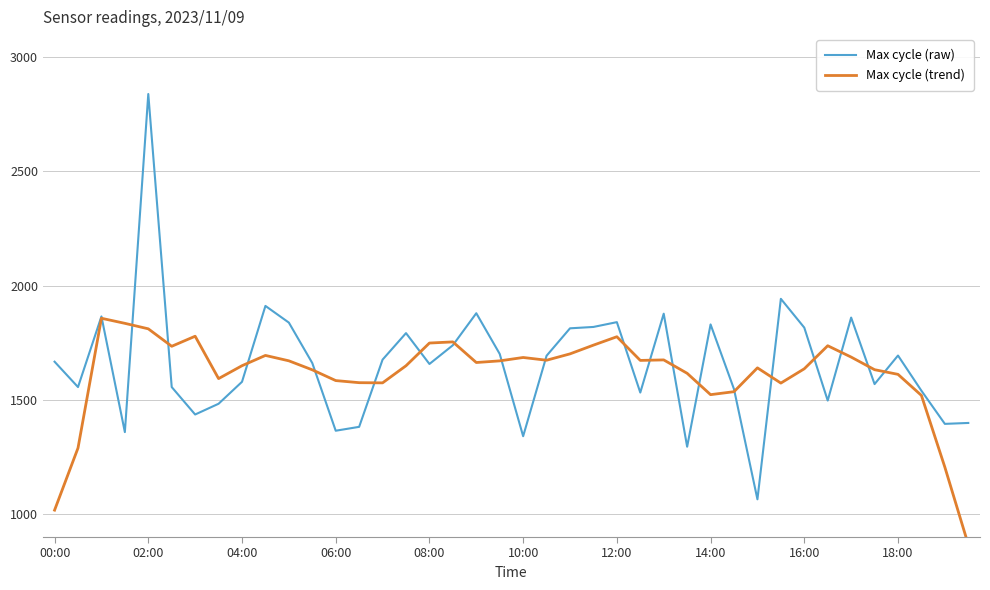

How many lines are shown in the chart?

2